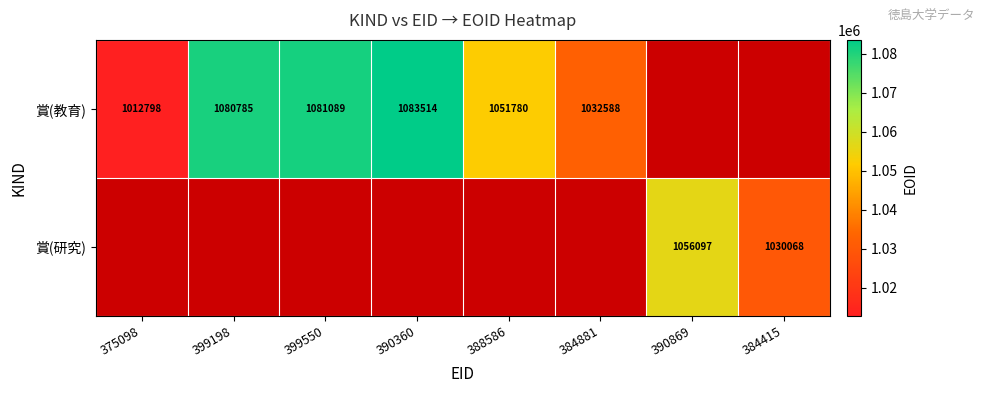

The 賞(教育) series shows 498855 at 384881. True or false?

False